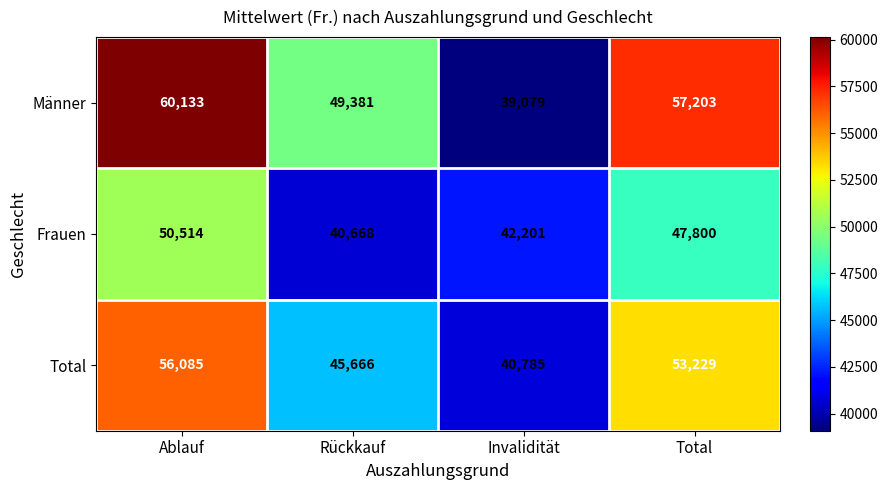

Count the Total values in the range 45666 to 56085.

3